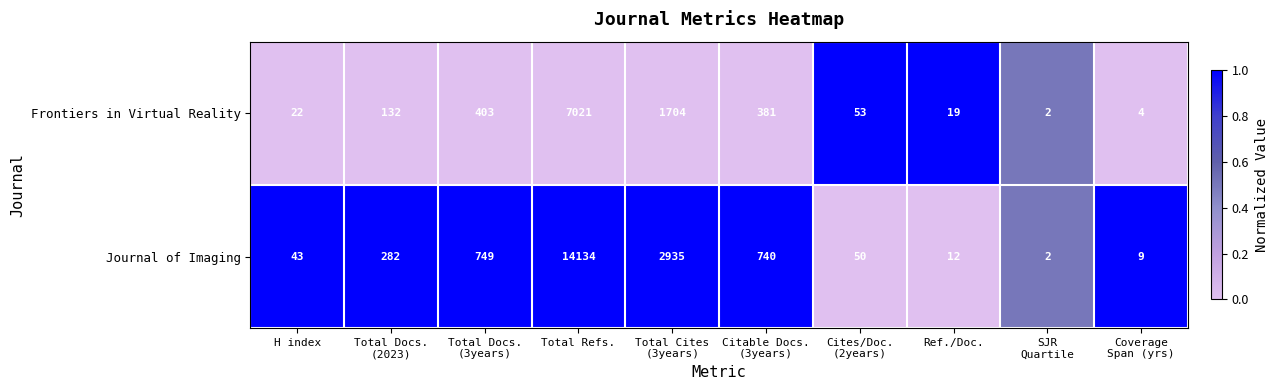

What is the sum of all Journal of Imaging values?

18956